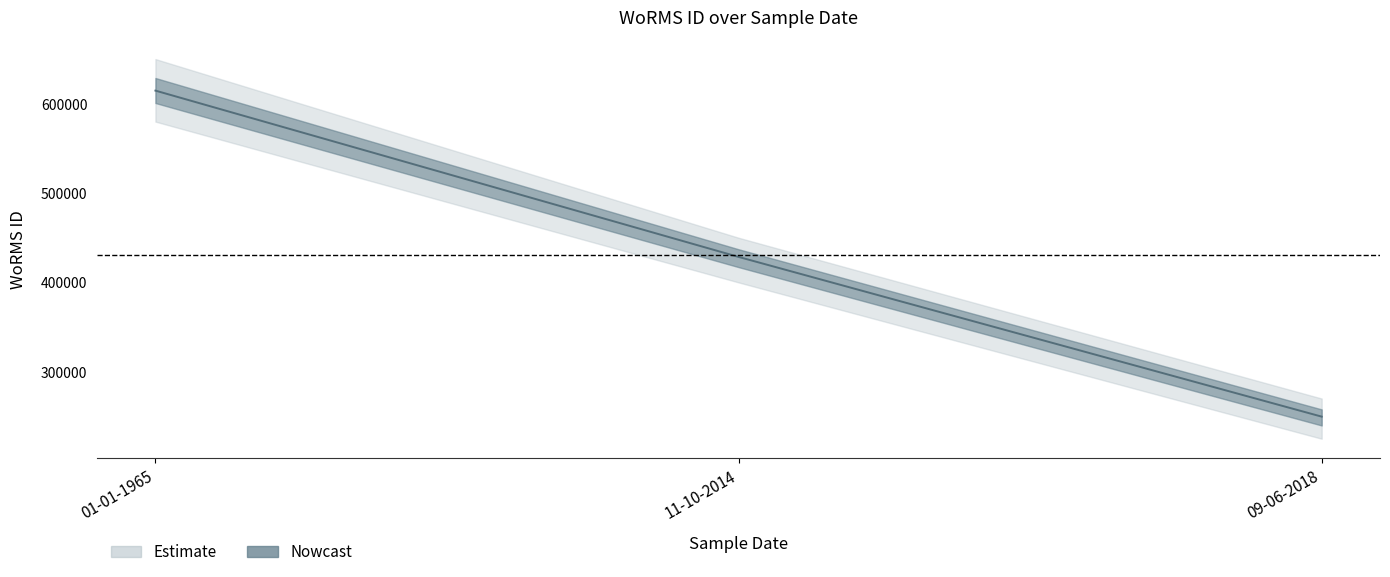

What is the label of the 1st point from the left?

01-01-1965